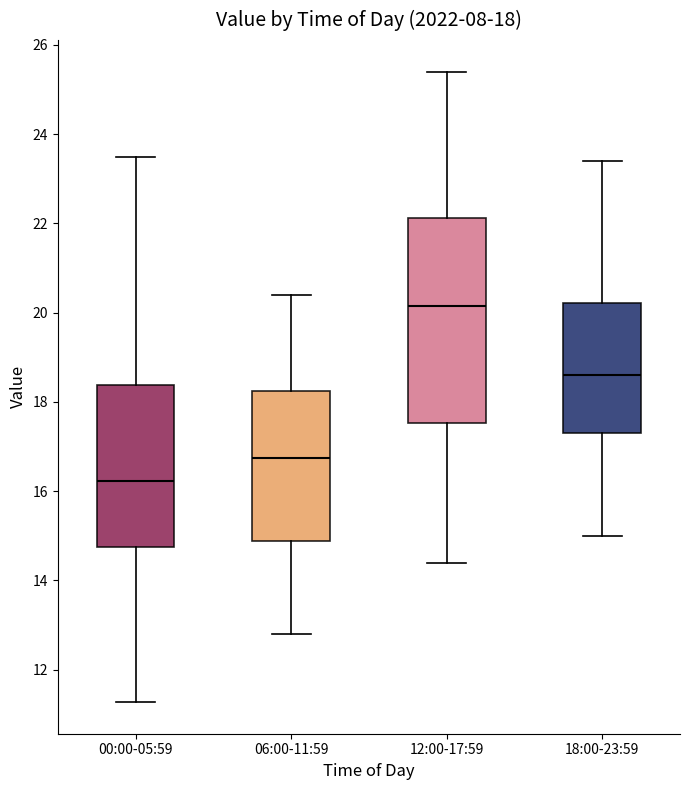

Comparing the boxes themselves (not the whiskers), which one is the tallest?

12:00-17:59